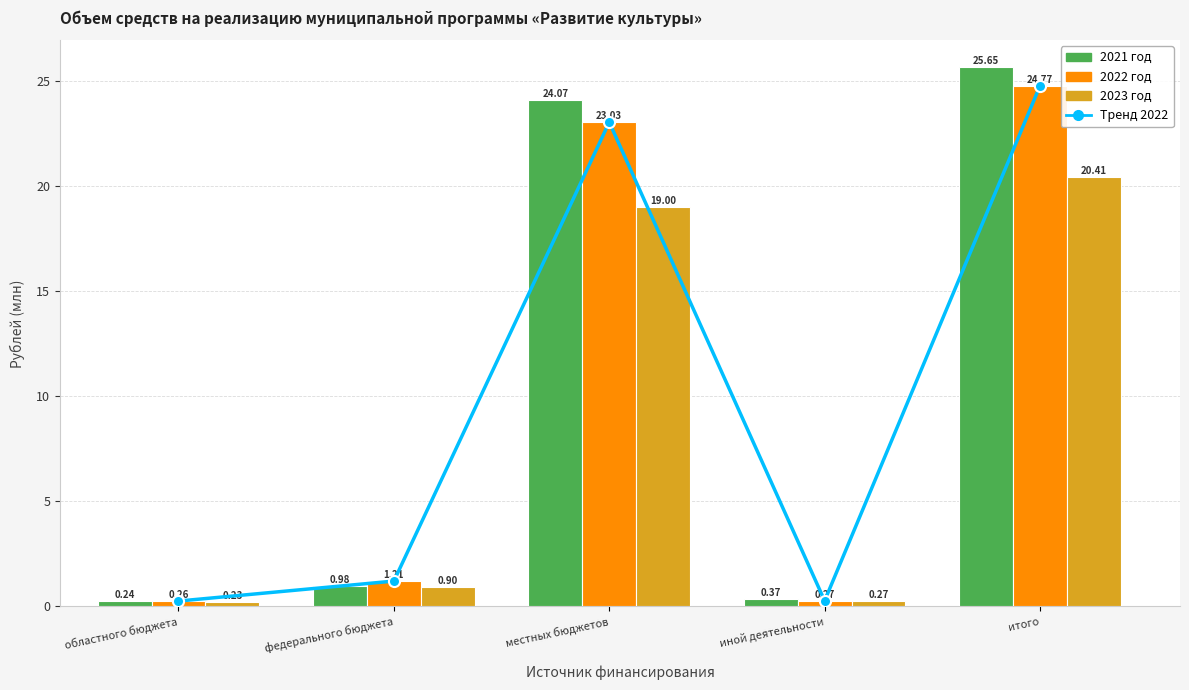

Does the chart contain stacked bars?

No